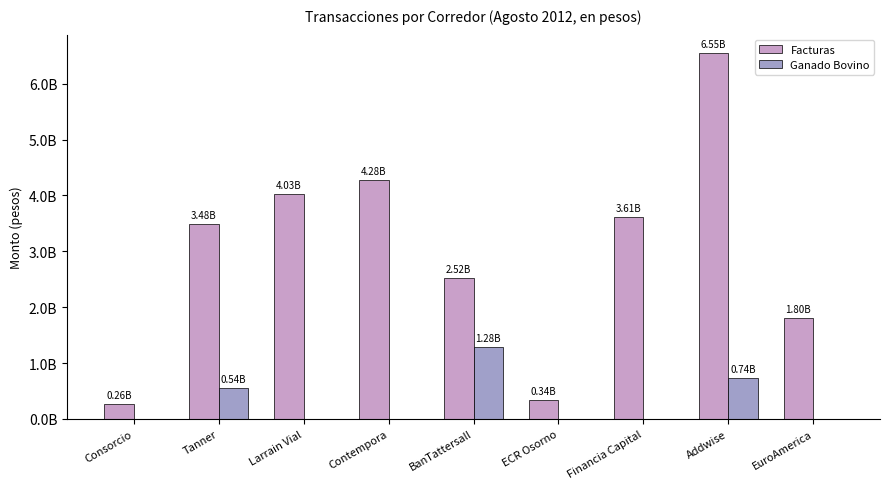

How many groups of bars are there?

9